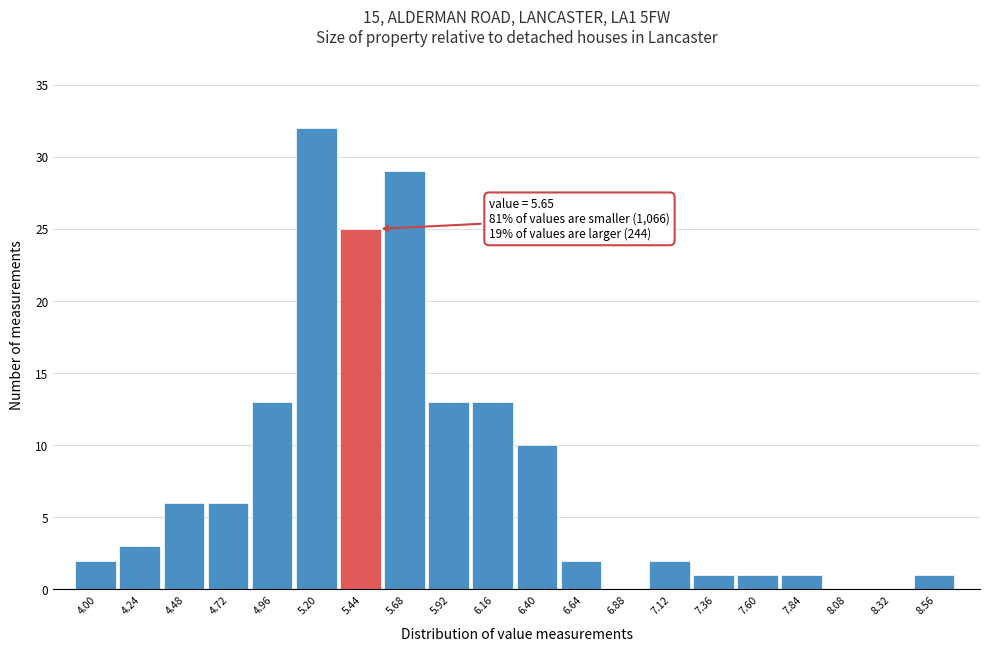

Reading left to right, list all the values displayed in this chart.

4.00=2	4.24=3	4.48=6	4.72=6	4.96=13	5.20=32	5.44=25	5.68=29	5.92=13	6.16=13	6.40=10	6.64=2	6.88=0	7.12=2	7.36=1	7.60=1	7.84=1	8.08=0	8.32=0	8.56=1